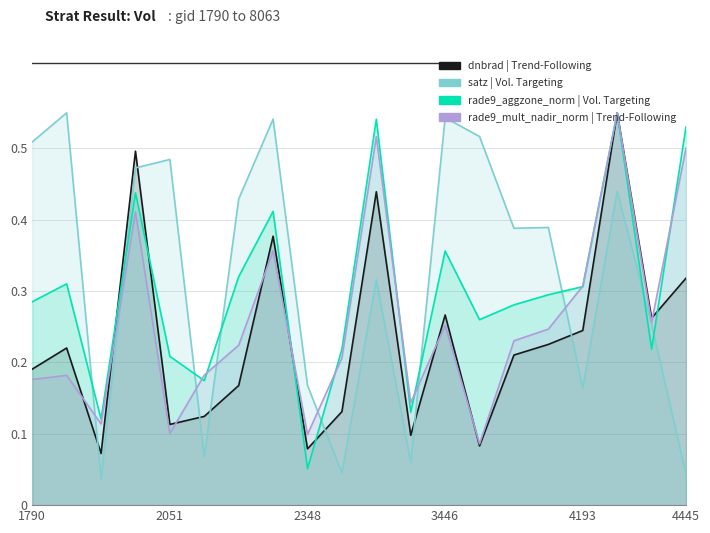

What is the value of the dnbrad point at the 20th from the left?

0.3